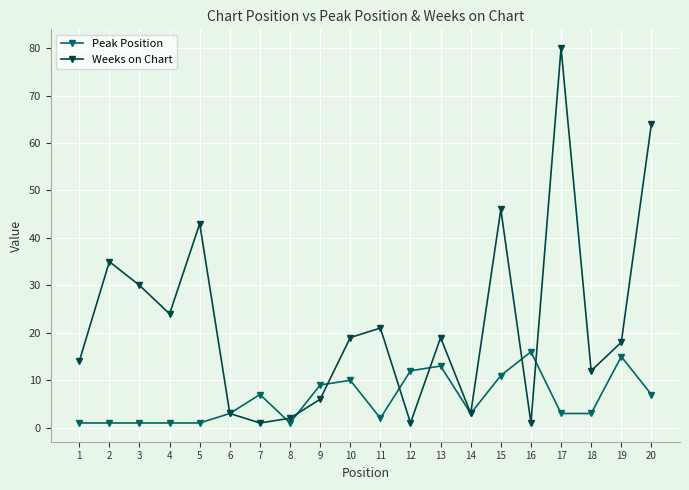

At how many categories does at least one series exceed 67?

1